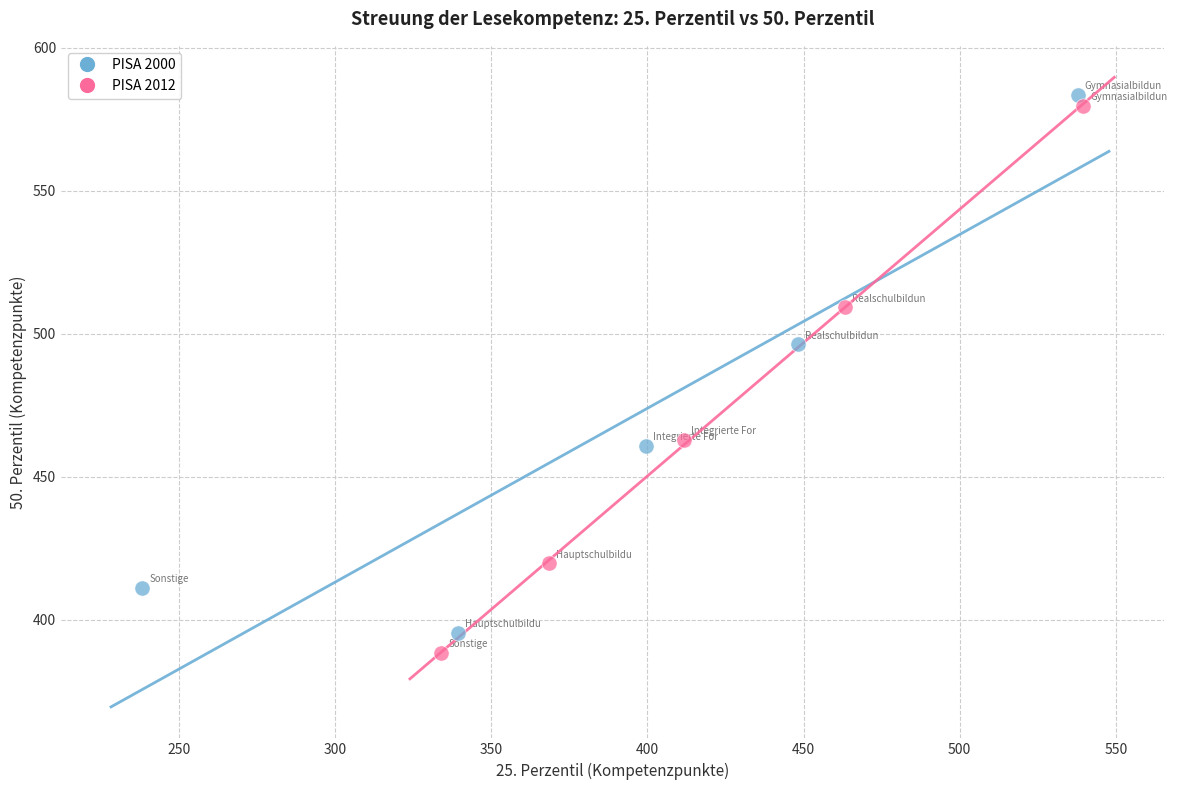

Which series reaches the maximum Y coordinate?

PISA 2000